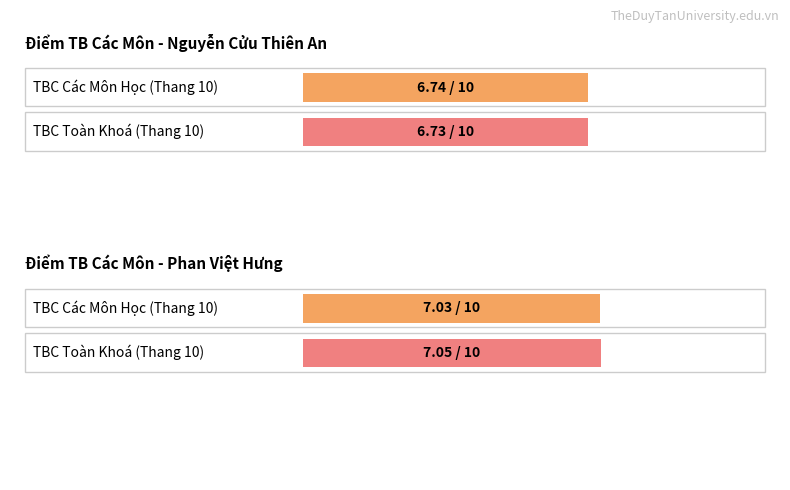

Is it true that Maximum utilization equals 4.3 at Phan Việt Hưng?

False